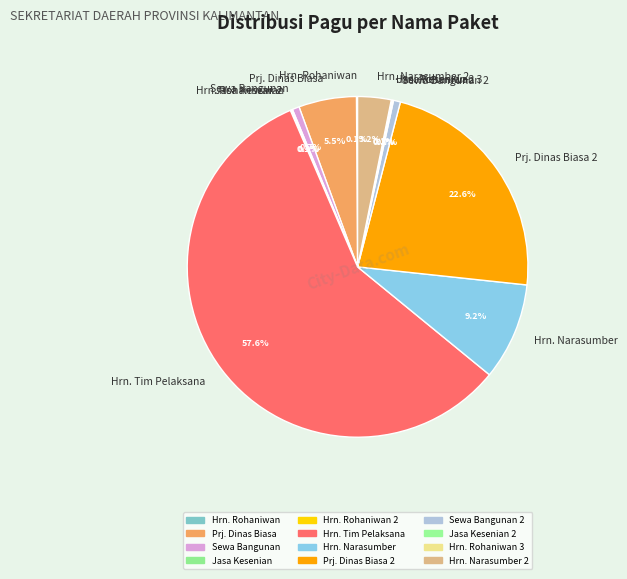

Is there any slice that represents more than half of the pie?

Yes